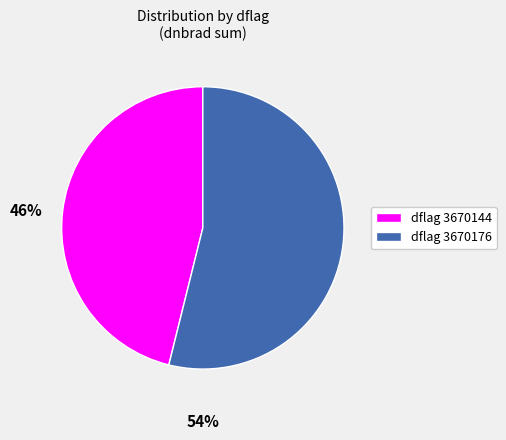

Is there a majority slice in this chart?

Yes